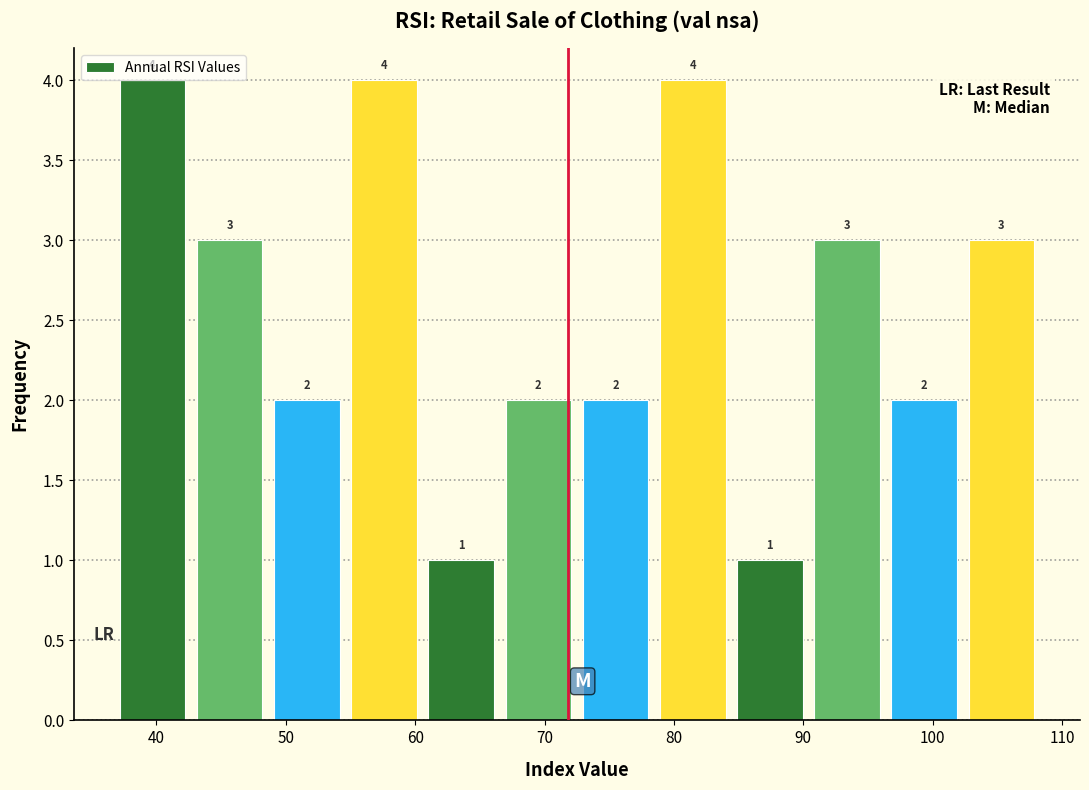

Reading left to right, list every bar in this chart as the range it spans on the x-axis followed by its height. The bar edges are not printed on the chart, so give them approximately, as read against the axis.

37 to 43: 4
43 to 49: 3
49 to 55: 2
55 to 61: 4
61 to 67: 1
67 to 73: 2
73 to 78: 2
78 to 84: 4
84 to 90: 1
90 to 96: 3
96 to 102: 2
102 to 108: 3